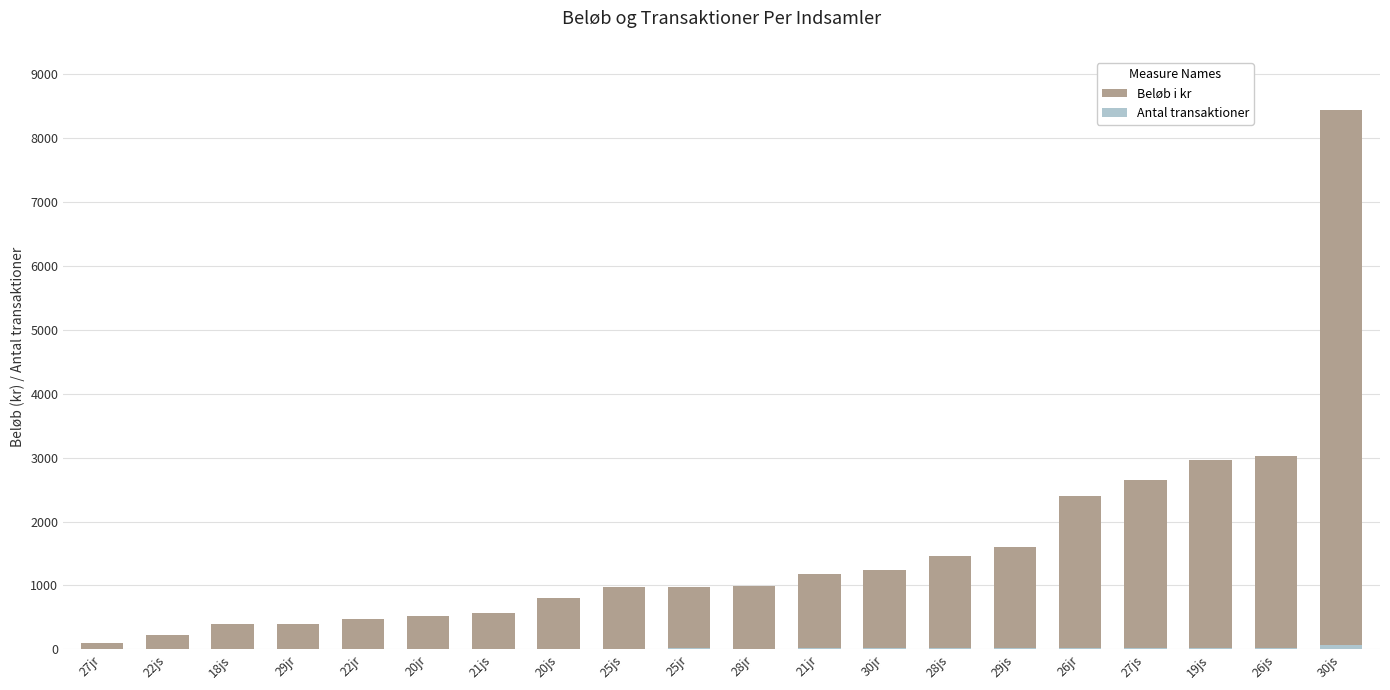

List the series in order of their overall mean, highest first.

Beløb i kr, Antal transaktioner